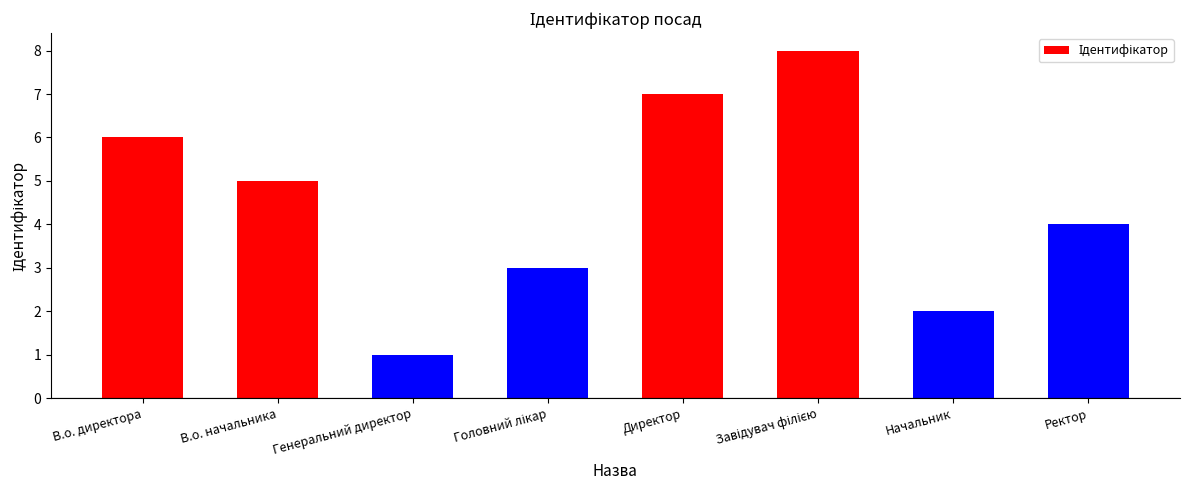

The value at Директор is 7. True or false?

True